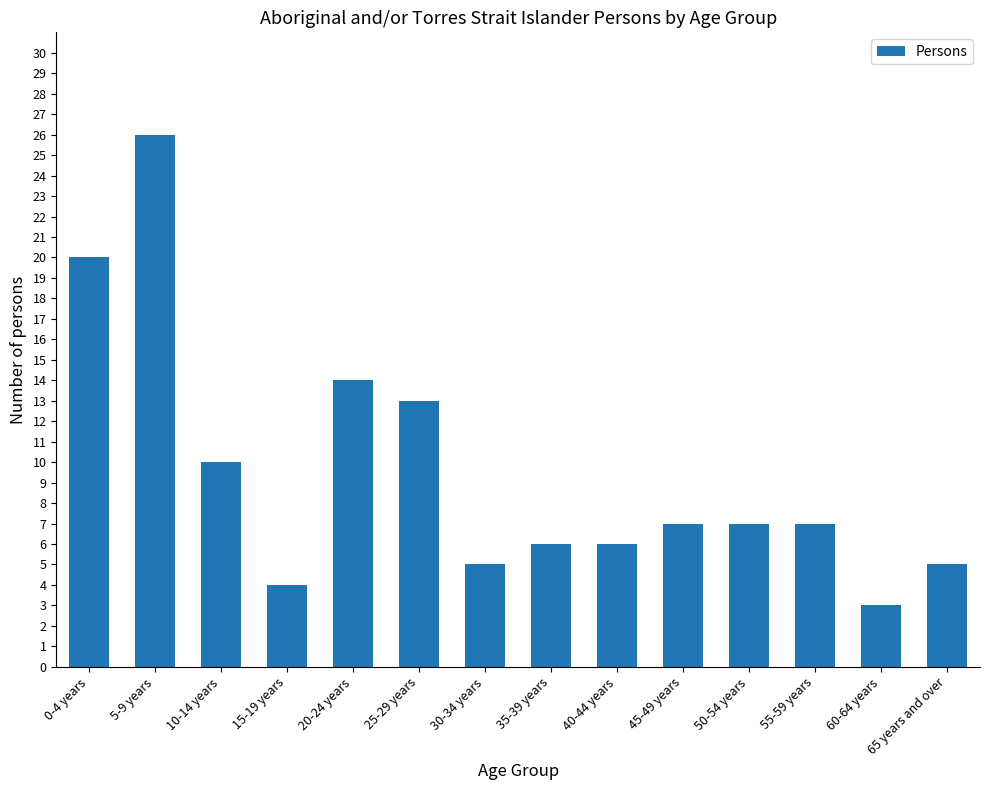

Reading left to right, extract all data points from this chart.

0-4 years=20	5-9 years=26	10-14 years=10	15-19 years=4	20-24 years=14	25-29 years=13	30-34 years=5	35-39 years=6	40-44 years=6	45-49 years=7	50-54 years=7	55-59 years=7	60-64 years=3	65 years and over=5